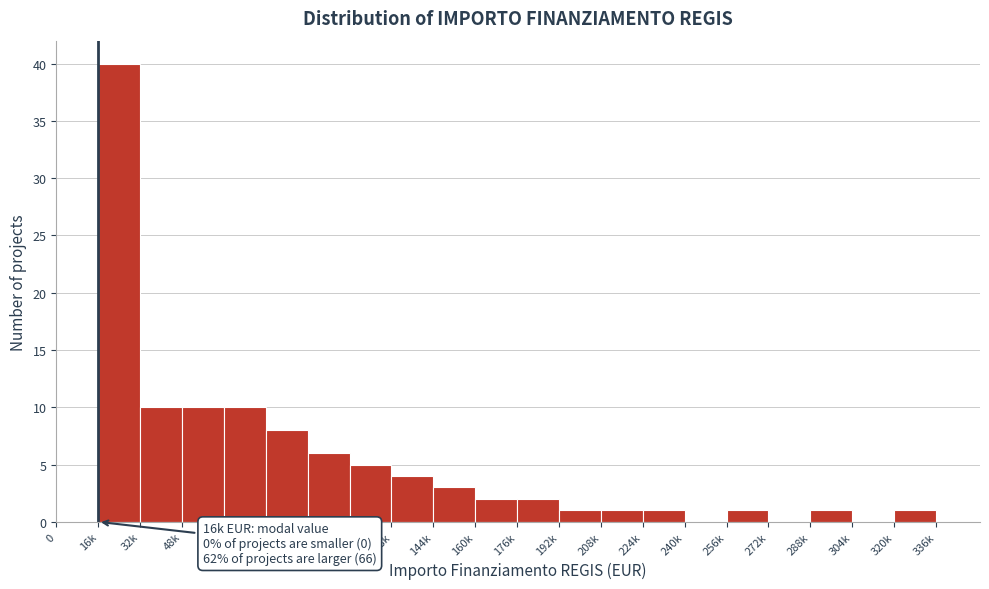

Reading right to left, what are all the values shown in this chart?

320k=1	304k=0	288k=1	272k=0	256k=1	240k=0	224k=1	208k=1	192k=1	176k=2	160k=2	144k=3	128k=4	112k=5	96k=6	80k=8	64k=10	48k=10	32k=10	16k=40	0=0